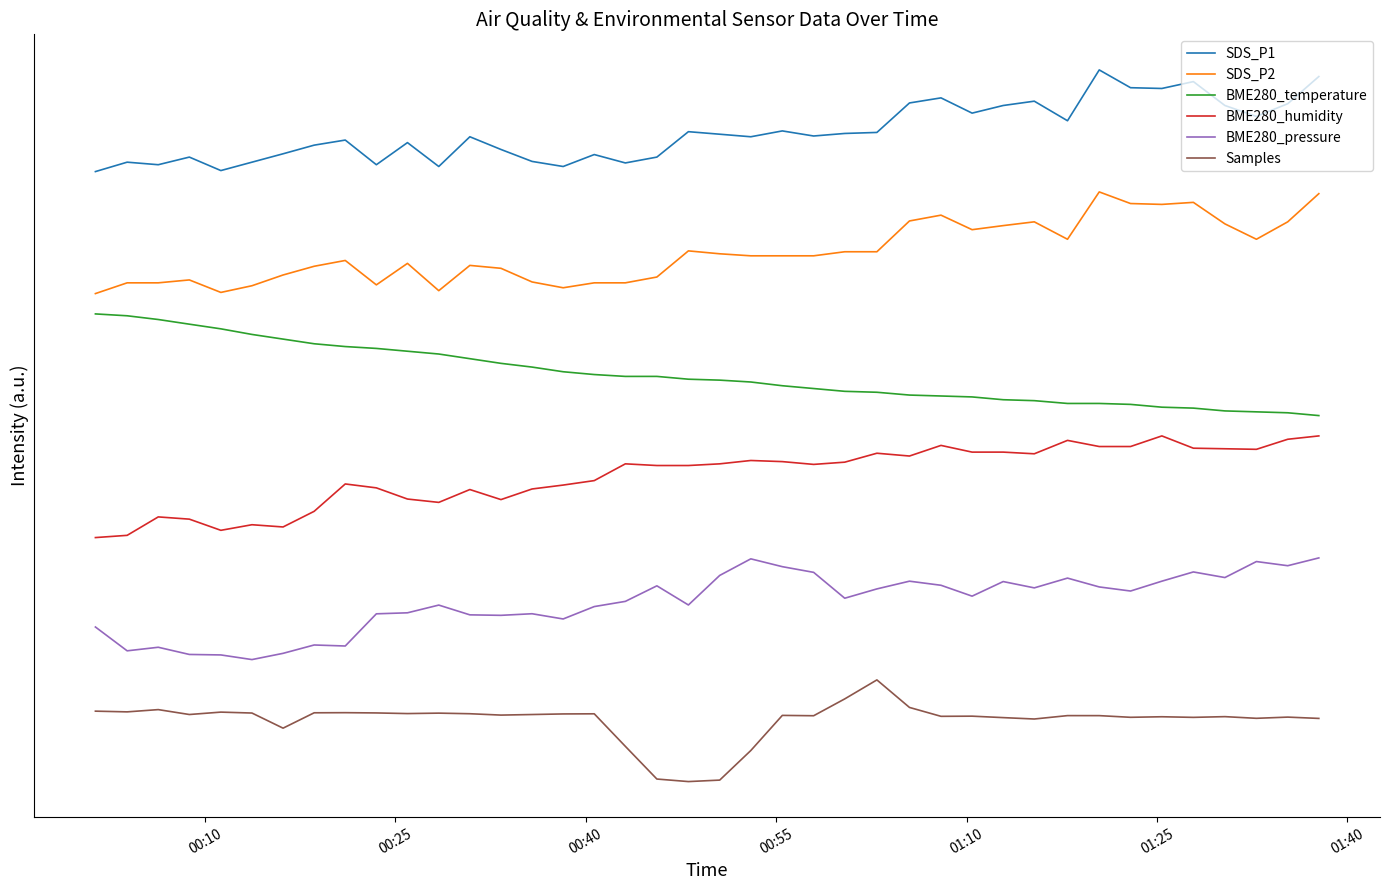

What is the average value of the Samples series?

0.6